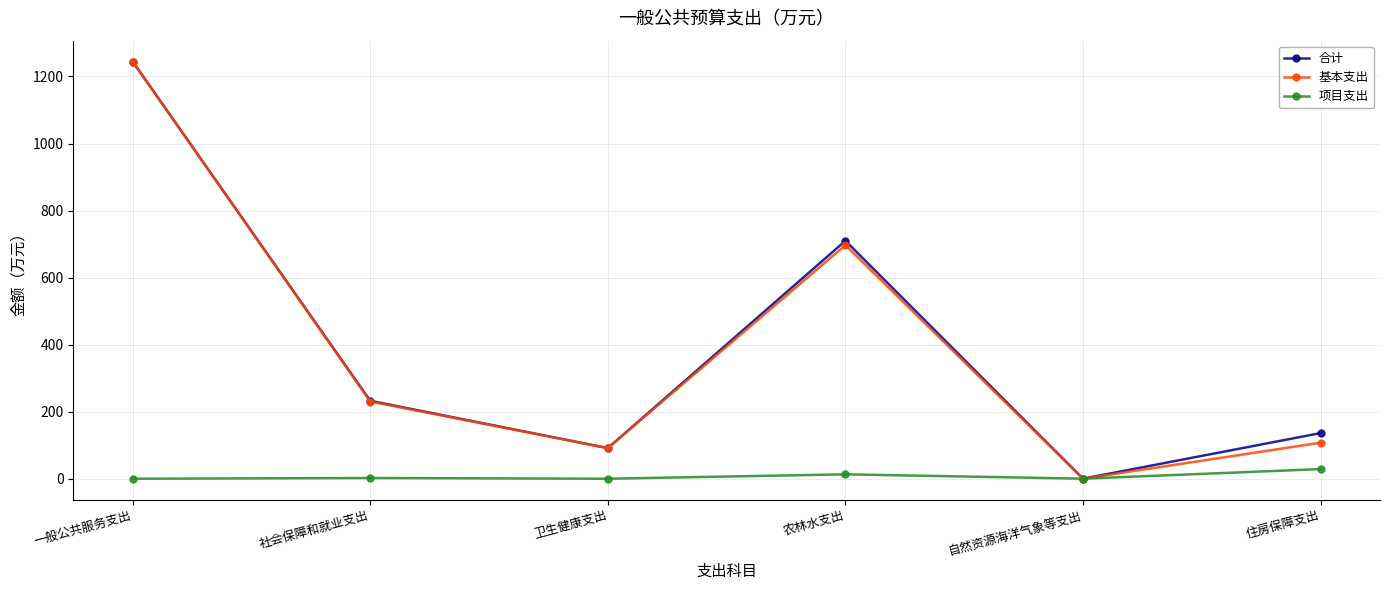

Is the value of 项目支出 at 农林水支出 greater than the value of 基本支出 at 自然资源海洋气象等支出?

Yes